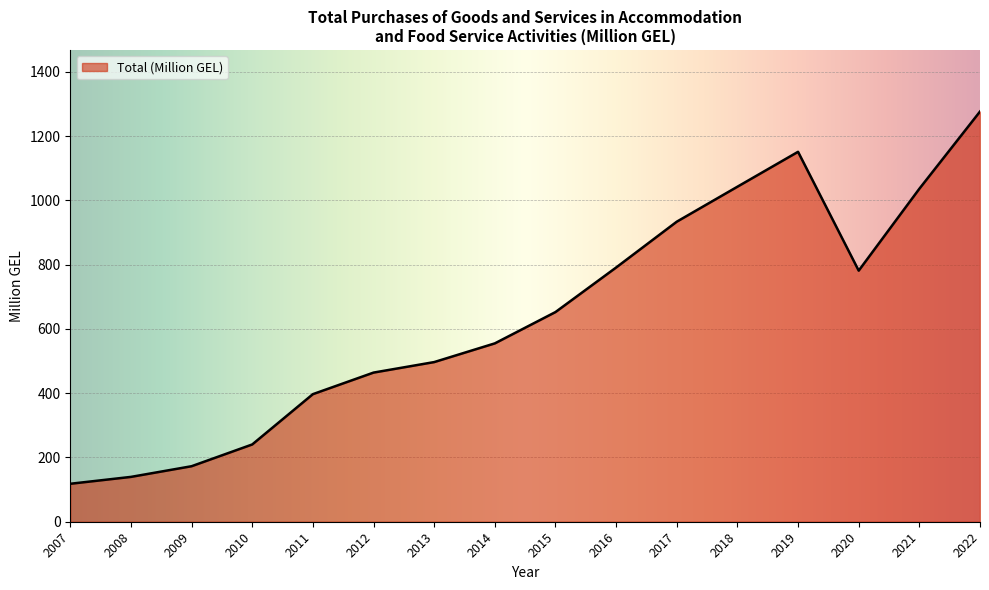

What is the ratio of the value at 2022 to the value at 2015?

2.0